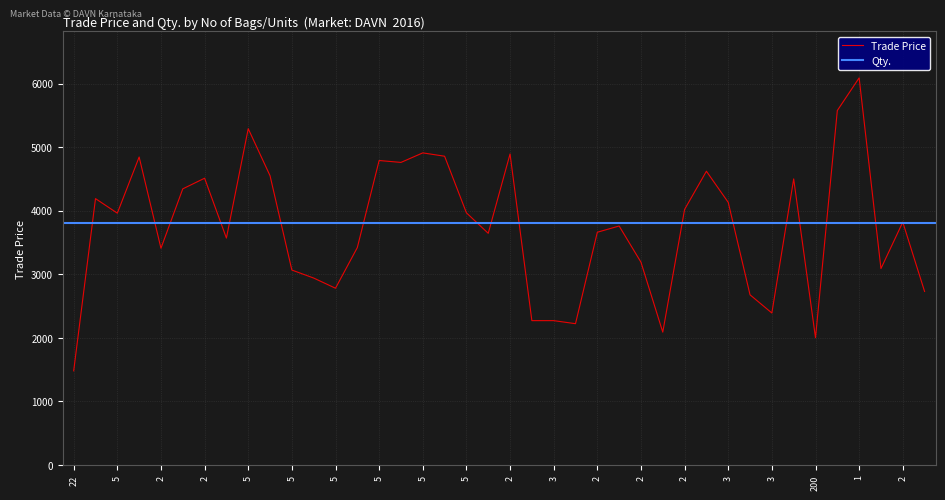

How many categories are shown in the chart?

40